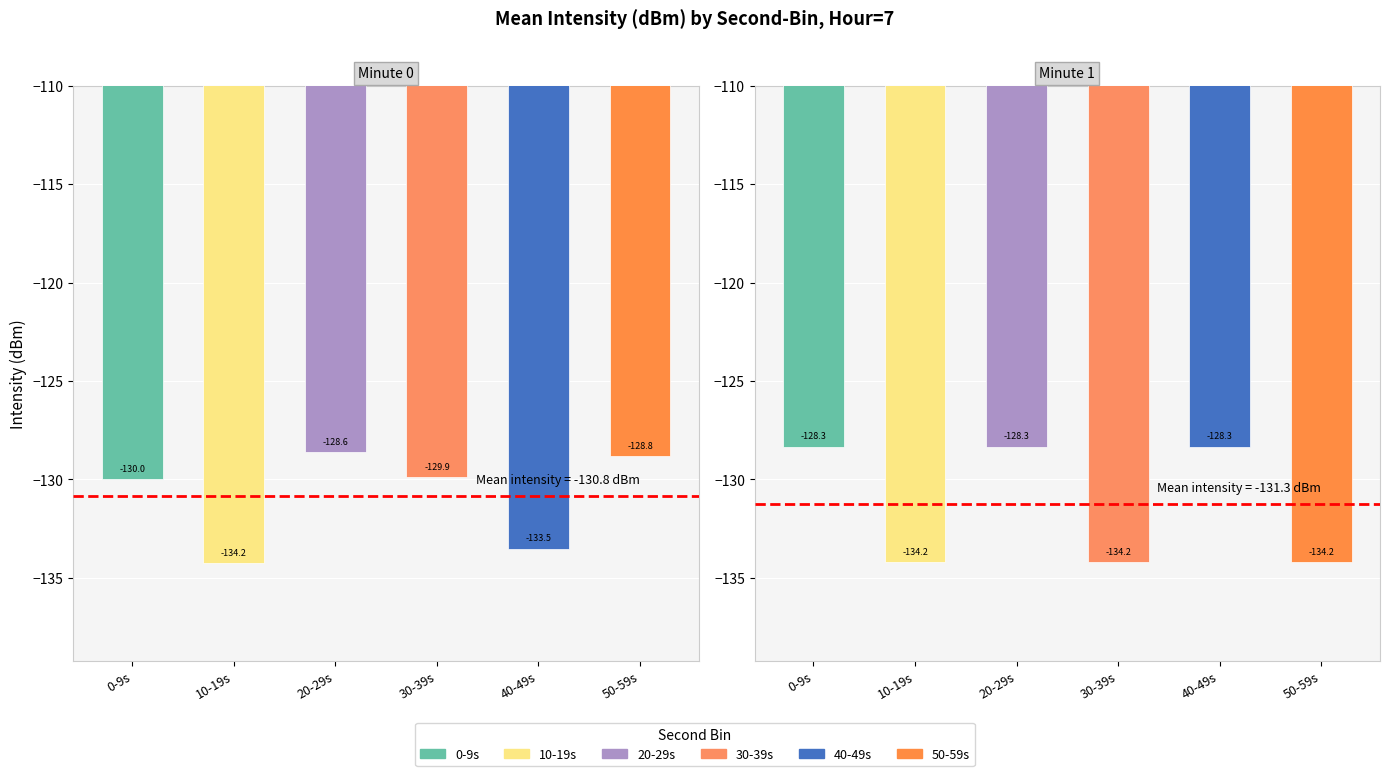

Rank the series by their average value, from lowest to highest.

Minute 1, Minute 0